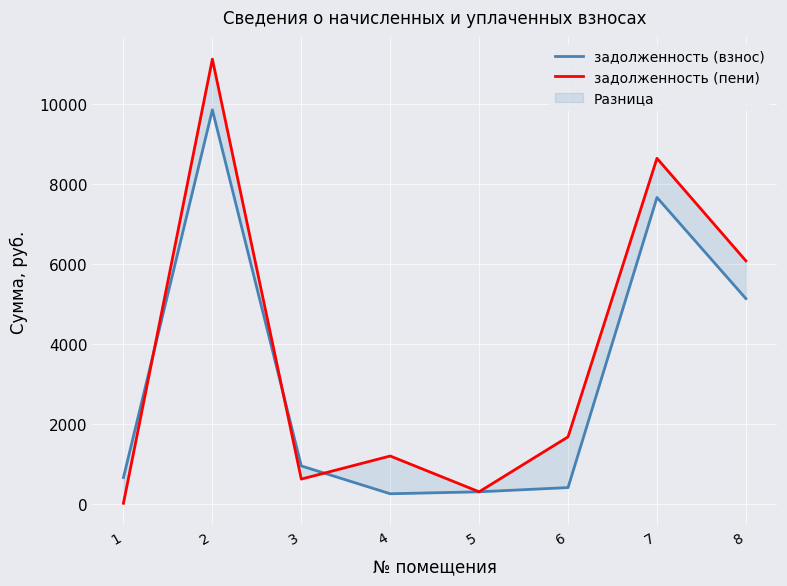

What is the smallest value displayed?

30.7